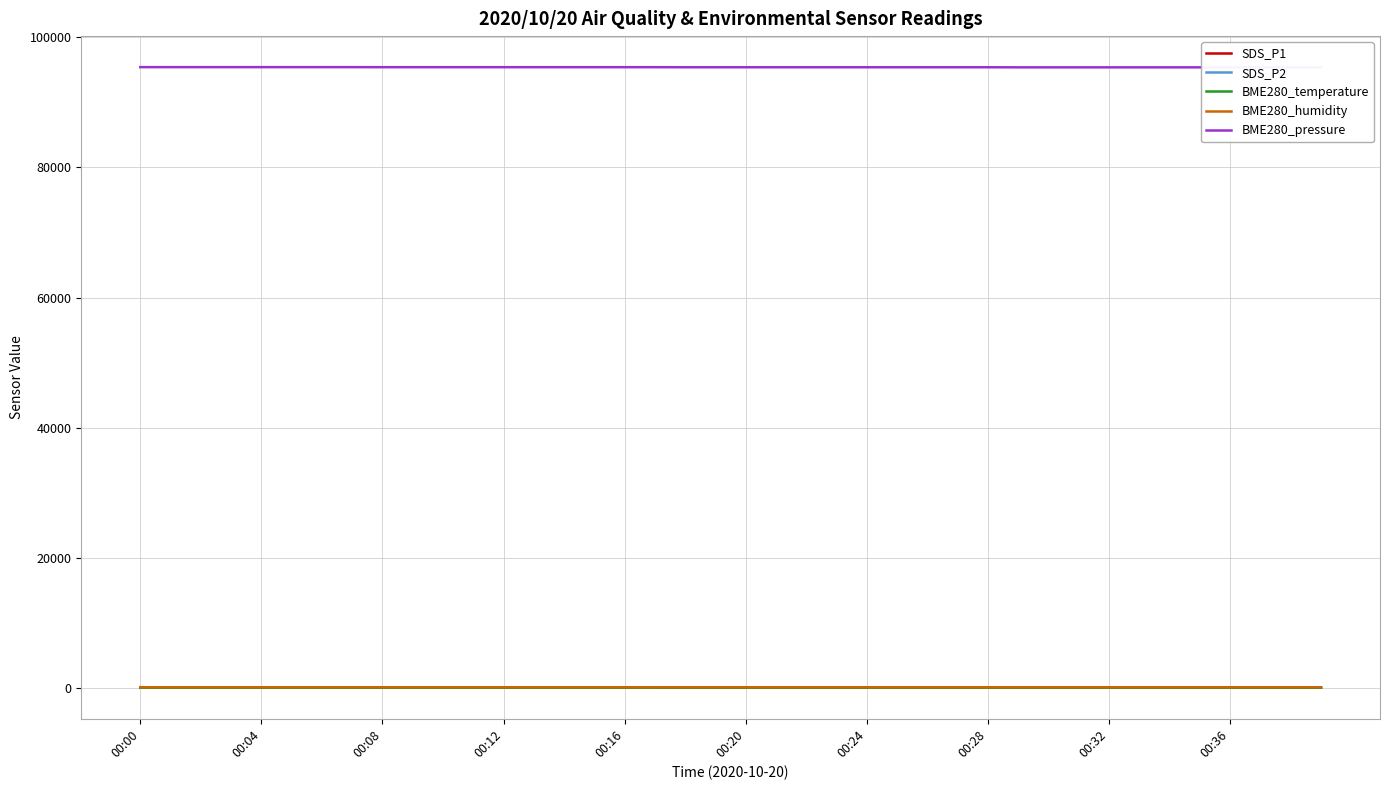

What is the label of the 30th point from the left?

29